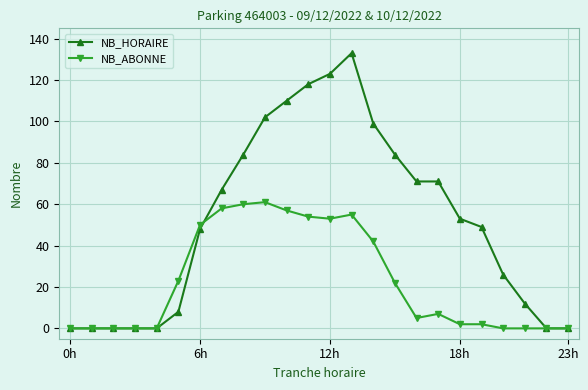

Which series has the widest spread of values?

NB_HORAIRE